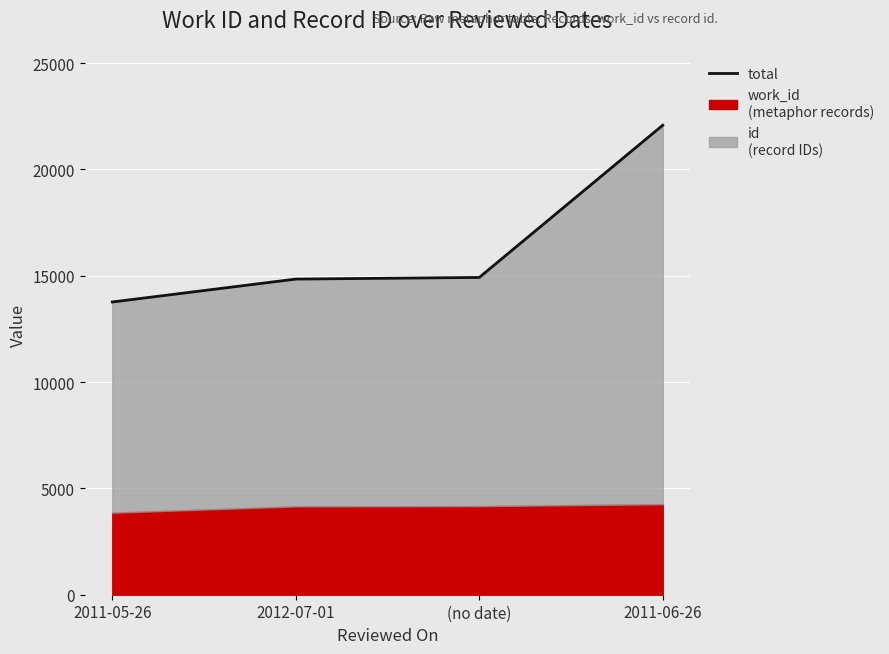

Reading left to right, list all the values displayed in this chart.

2011-05-26=13764	2012-07-01=14841	(no date)=14918	2011-06-26=22076